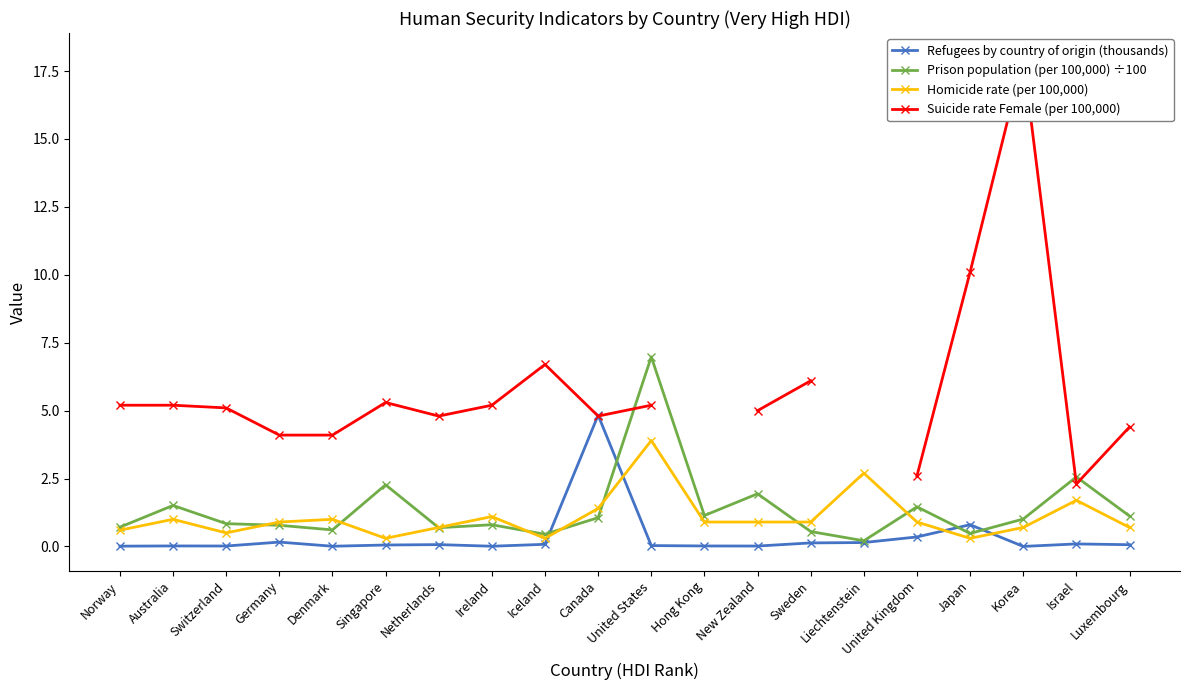

Which series changed the most between United States and Hong Kong?

Prison population (per 100,000) ÷100